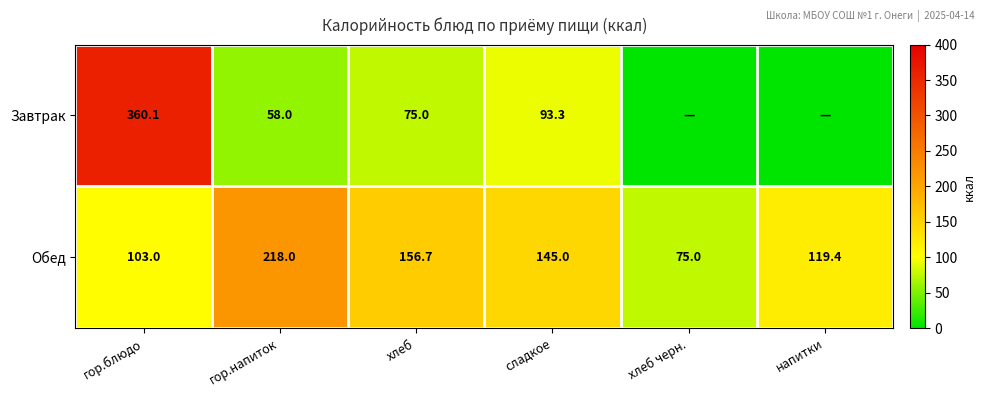

Is it true that Обед equals 83.4 at сладкое?

False